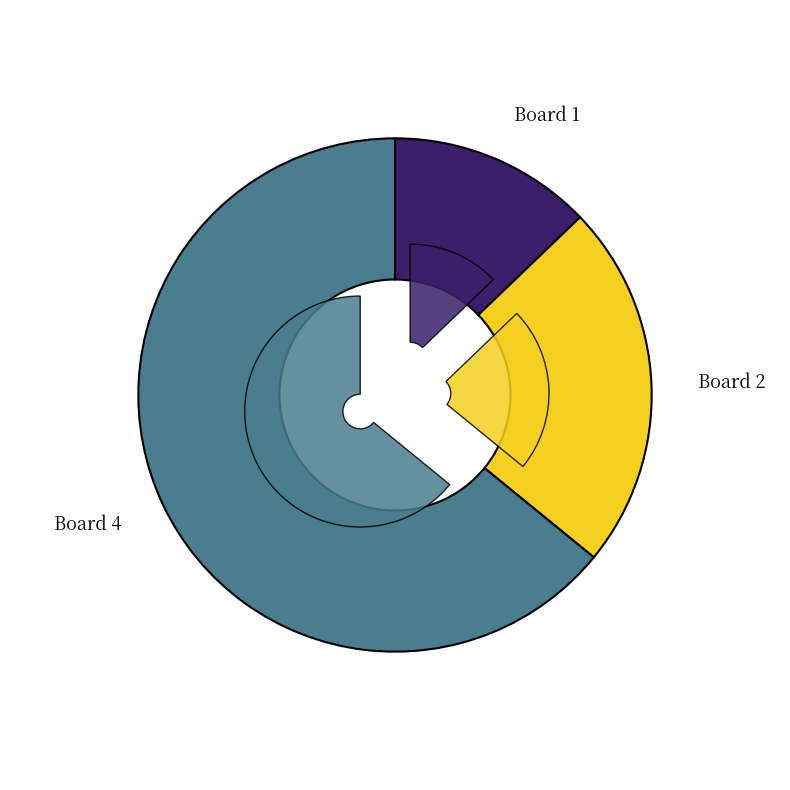

Which slice represents more than half of the pie?

Board 4